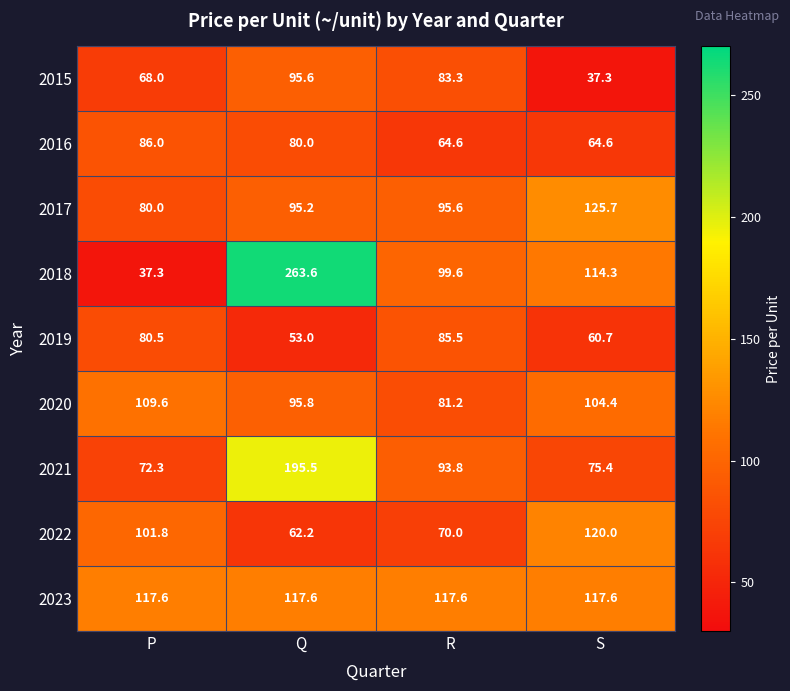

Is it true that 2019 equals 53.0 at Q?

True